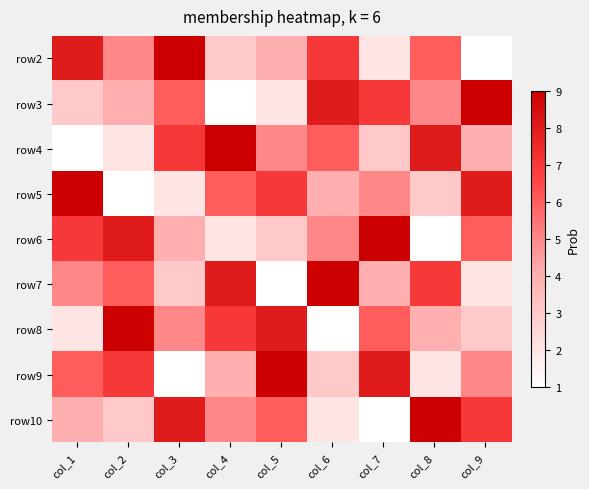

Reading right to left, what are all the values shown in this chart?

row2: col_9=1	col_8=6	col_7=2	col_6=7	col_5=4	col_4=3	col_3=9	col_2=5	col_1=8
row3: col_9=9	col_8=5	col_7=7	col_6=8	col_5=2	col_4=1	col_3=6	col_2=4	col_1=3
row4: col_9=4	col_8=8	col_7=3	col_6=6	col_5=5	col_4=9	col_3=7	col_2=2	col_1=1
row5: col_9=8	col_8=3	col_7=5	col_6=4	col_5=7	col_4=6	col_3=2	col_2=1	col_1=9
row6: col_9=6	col_8=1	col_7=9	col_6=5	col_5=3	col_4=2	col_3=4	col_2=8	col_1=7
row7: col_9=2	col_8=7	col_7=4	col_6=9	col_5=1	col_4=8	col_3=3	col_2=6	col_1=5
row8: col_9=3	col_8=4	col_7=6	col_6=1	col_5=8	col_4=7	col_3=5	col_2=9	col_1=2
row9: col_9=5	col_8=2	col_7=8	col_6=3	col_5=9	col_4=4	col_3=1	col_2=7	col_1=6
row10: col_9=7	col_8=9	col_7=1	col_6=2	col_5=6	col_4=5	col_3=8	col_2=3	col_1=4